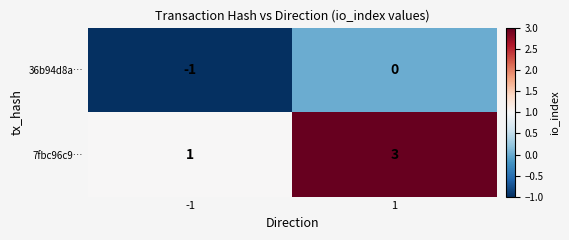

The value of 7fbc96c9… at -1 is 2. True or false?

False